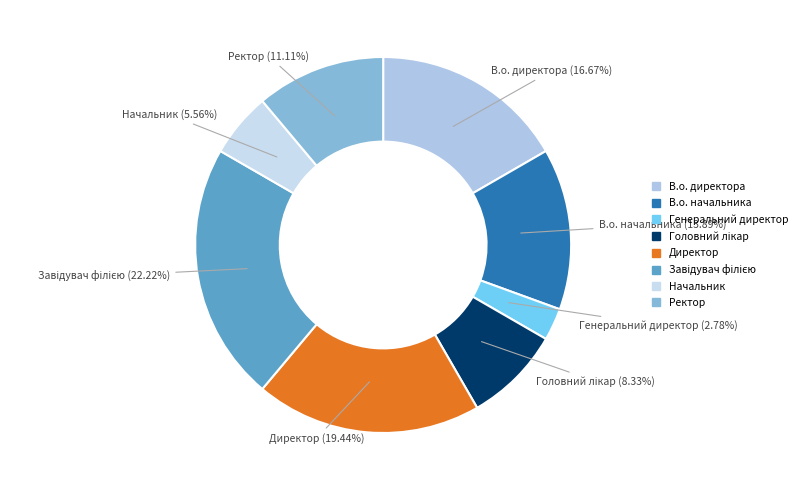

Count the number of slices in the pie.

8